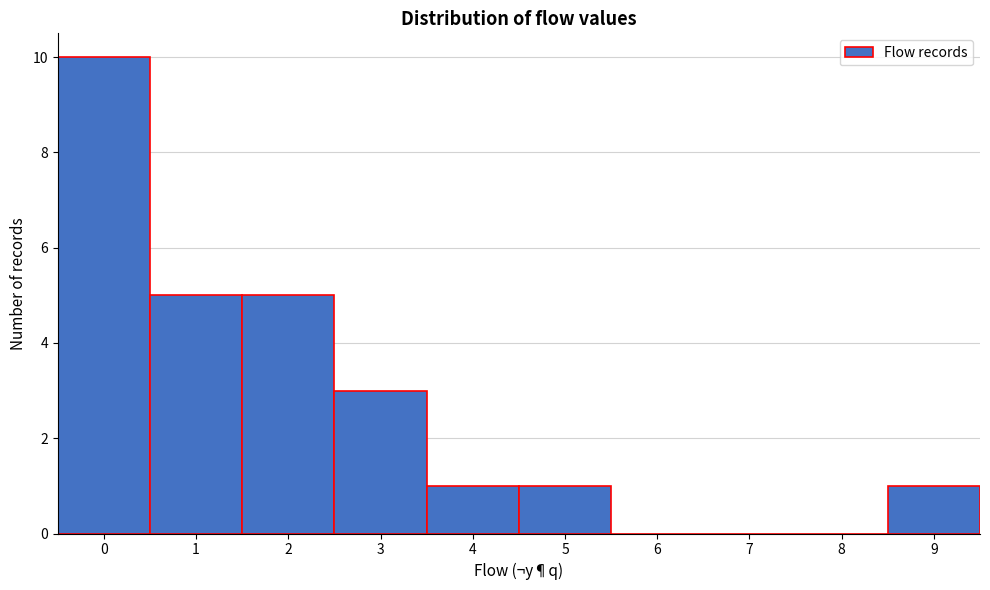

What is the height of the bar covering 3.5 to 4.5 on the x-axis? The values are not printed on the chart, so give them approximately, as read against the axis.

1